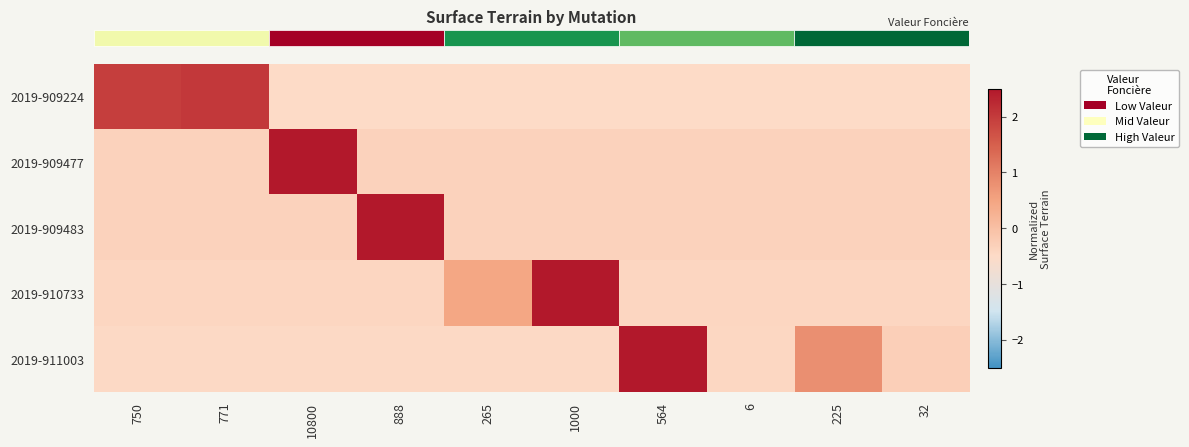

Which has a higher value, 888 or 564?

888